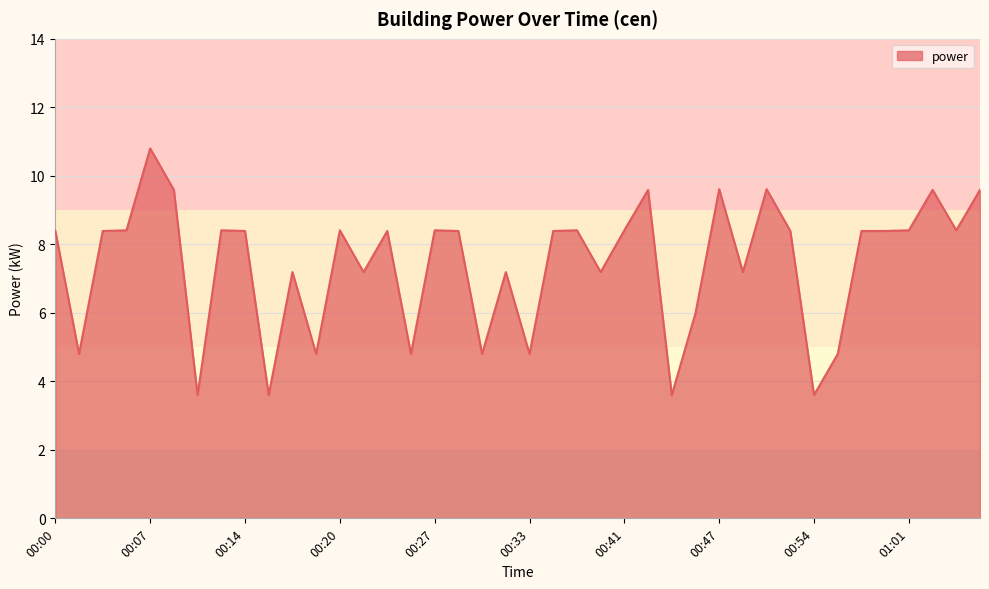

What is the minimum value shown in the chart?

3.6